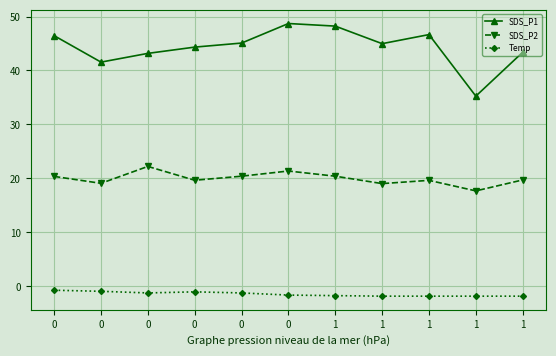

What is the difference between the maximum and minimum values in the SDS_P1 series?

13.5